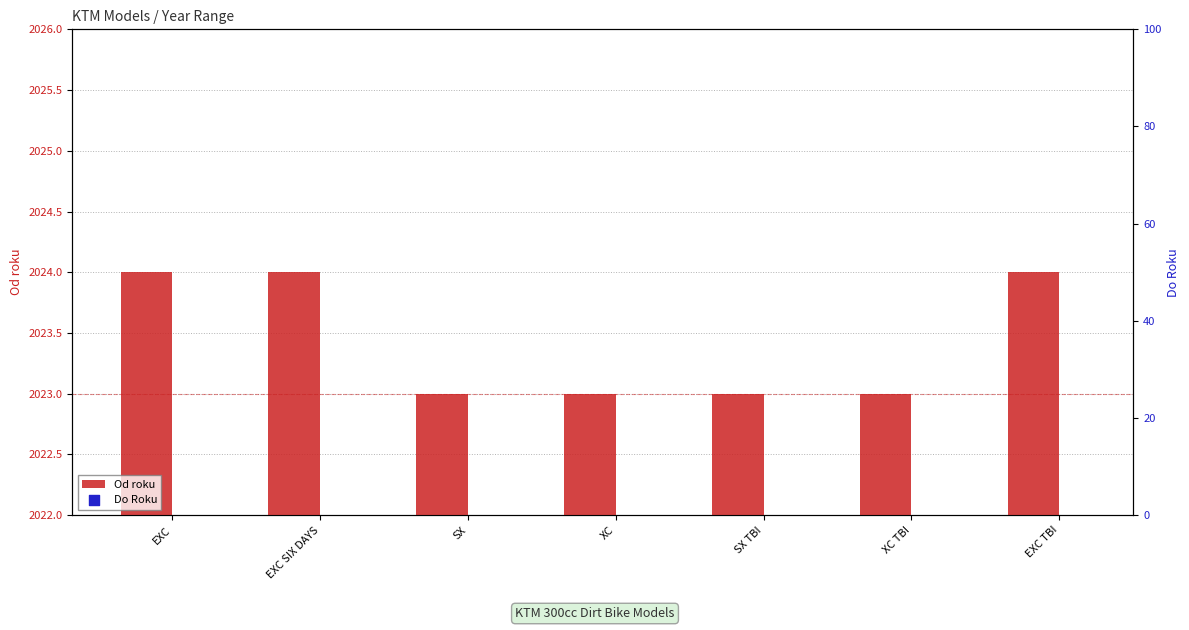

At how many categories does at least one series exceed 2023?

7